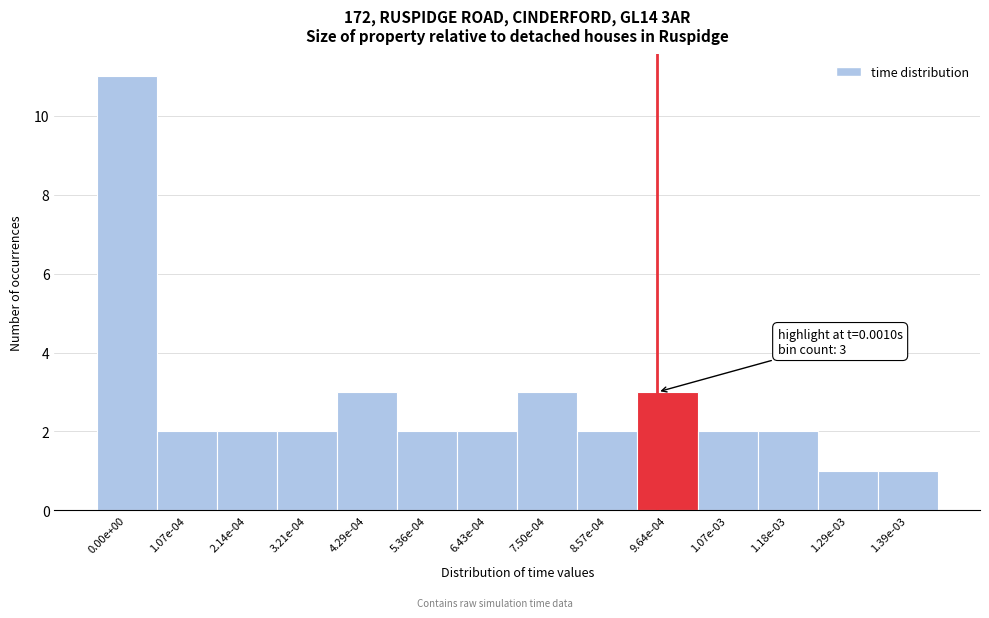

Reading left to right, list all the values displayed in this chart.

0.00e+00=11	1.07e-04=2	2.14e-04=2	3.21e-04=2	4.29e-04=3	5.36e-04=2	6.43e-04=2	7.50e-04=3	8.57e-04=2	9.64e-04=3	1.07e-03=2	1.18e-03=2	1.29e-03=1	1.39e-03=1